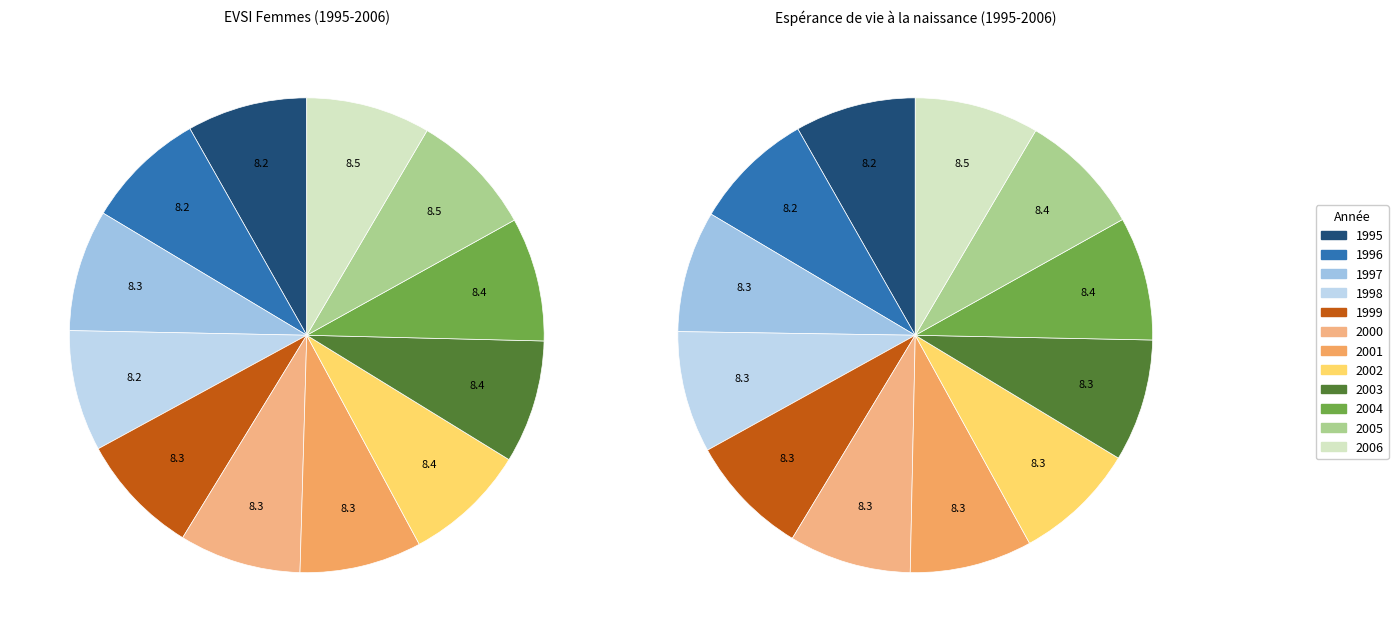

Which series has the widest spread of values?

Espérance de vie à la naissance